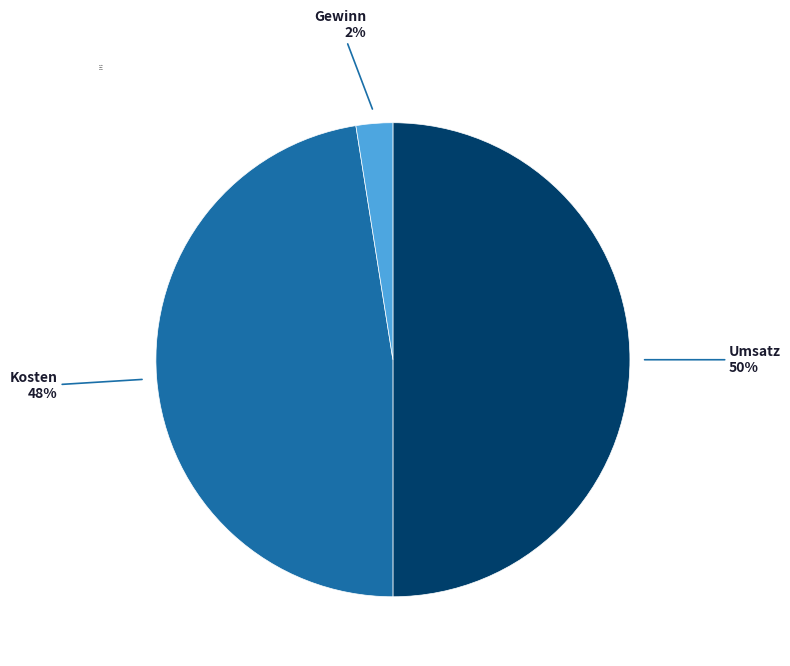

How many segments does this pie chart have?

3